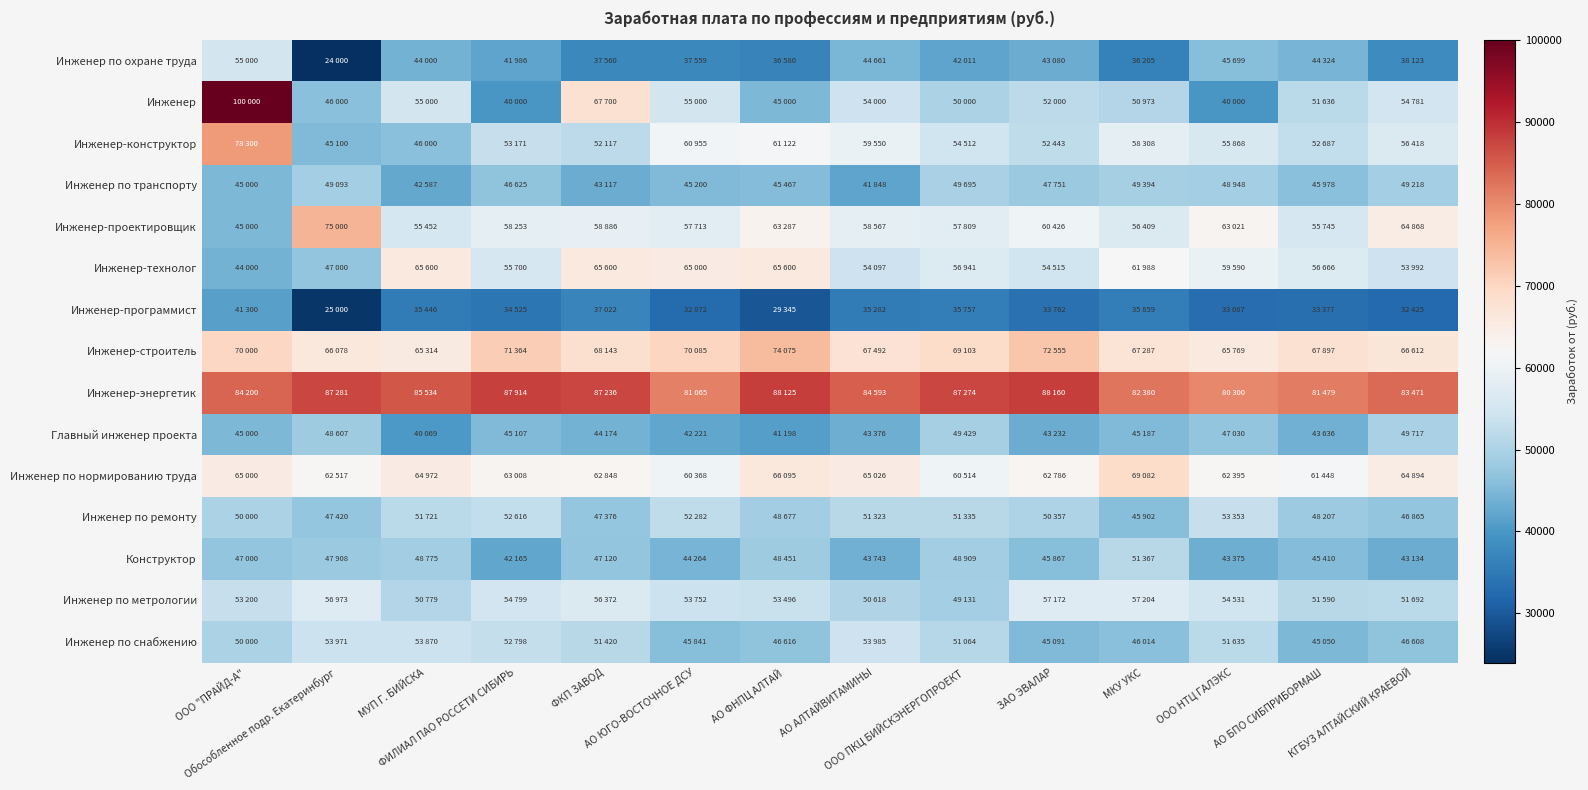

Reading left to right, transcribe all the data shown in this chart.

Инженер по охране труда: ООО "ПРАЙД-А"=55000.0	Обособленное подр. Екатеринбург=24000.0	МУП Г. БИЙСКА=44000.0	ФИЛИАЛ ПАО РОССЕТИ СИБИРЬ=41986.6	ФКП ЗАВОД=37560.2	АО ЮГО-ВОСТОЧНОЕ ДСУ=37559.9	АО ФНПЦ АЛТАЙ=36580.8	АО АЛТАЙВИТАМИНЫ=44661.8	ООО ПКЦ БИЙСКЭНЕРГОПРОЕКТ=42011.2	ЗАО ЭВАЛАР=43080.7	МКУ УКС=36205.8	ООО НТЦ ГАЛЭКС=45699.1	АО БПО СИБПРИБОРМАШ=44324.4	КГБУЗ АЛТАЙСКИЙ КРАЕВОЙ=38123.4
Инженер: ООО "ПРАЙД-А"=100000.0	Обособленное подр. Екатеринбург=46000.0	МУП Г. БИЙСКА=55000.0	ФИЛИАЛ ПАО РОССЕТИ СИБИРЬ=40000.0	ФКП ЗАВОД=67700.0	АО ЮГО-ВОСТОЧНОЕ ДСУ=55000.0	АО ФНПЦ АЛТАЙ=45000.0	АО АЛТАЙВИТАМИНЫ=54000.0	ООО ПКЦ БИЙСКЭНЕРГОПРОЕКТ=50000.0	ЗАО ЭВАЛАР=52000.0	МКУ УКС=50973.0	ООО НТЦ ГАЛЭКС=40000.0	АО БПО СИБПРИБОРМАШ=51636.2	КГБУЗ АЛТАЙСКИЙ КРАЕВОЙ=54781.8
Инженер-конструктор: ООО "ПРАЙД-А"=78300.0	Обособленное подр. Екатеринбург=45100.0	МУП Г. БИЙСКА=46000.0	ФИЛИАЛ ПАО РОССЕТИ СИБИРЬ=53171.9	ФКП ЗАВОД=52117.2	АО ЮГО-ВОСТОЧНОЕ ДСУ=60955.5	АО ФНПЦ АЛТАЙ=61123.0	АО АЛТАЙВИТАМИНЫ=59550.6	ООО ПКЦ БИЙСКЭНЕРГОПРОЕКТ=54512.8	ЗАО ЭВАЛАР=52443.4	МКУ УКС=58309.0	ООО НТЦ ГАЛЭКС=55868.2	АО БПО СИБПРИБОРМАШ=52687.0	КГБУЗ АЛТАЙСКИЙ КРАЕВОЙ=56418.4
Инженер по транспорту: ООО "ПРАЙД-А"=45000.0	Обособленное подр. Екатеринбург=49093.2	МУП Г. БИЙСКА=42587.8	ФИЛИАЛ ПАО РОССЕТИ СИБИРЬ=46625.2	ФКП ЗАВОД=43117.1	АО ЮГО-ВОСТОЧНОЕ ДСУ=45200.7	АО ФНПЦ АЛТАЙ=45467.1	АО АЛТАЙВИТАМИНЫ=41848.5	ООО ПКЦ БИЙСКЭНЕРГОПРОЕКТ=49695.8	ЗАО ЭВАЛАР=47751.3	МКУ УКС=49395.0	ООО НТЦ ГАЛЭКС=48948.3	АО БПО СИБПРИБОРМАШ=45979.0	КГБУЗ АЛТАЙСКИЙ КРАЕВОЙ=49218.7
Инженер-проектировщик: ООО "ПРАЙД-А"=45000.0	Обособленное подр. Екатеринбург=75000.0	МУП Г. БИЙСКА=55452.3	ФИЛИАЛ ПАО РОССЕТИ СИБИРЬ=58253.3	ФКП ЗАВОД=58886.8	АО ЮГО-ВОСТОЧНОЕ ДСУ=57713.5	АО ФНПЦ АЛТАЙ=63287.4	АО АЛТАЙВИТАМИНЫ=58567.5	ООО ПКЦ БИЙСКЭНЕРГОПРОЕКТ=57809.3	ЗАО ЭВАЛАР=60427.0	МКУ УКС=56409.2	ООО НТЦ ГАЛЭКС=63022.0	АО БПО СИБПРИБОРМАШ=55745.5	КГБУЗ АЛТАЙСКИЙ КРАЕВОЙ=64868.9
Инженер-технолог: ООО "ПРАЙД-А"=44000.0	Обособленное подр. Екатеринбург=47000.0	МУП Г. БИЙСКА=65600.0	ФИЛИАЛ ПАО РОССЕТИ СИБИРЬ=55700.0	ФКП ЗАВОД=65600.0	АО ЮГО-ВОСТОЧНОЕ ДСУ=65000.0	АО ФНПЦ АЛТАЙ=65600.0	АО АЛТАЙВИТАМИНЫ=54097.6	ООО ПКЦ БИЙСКЭНЕРГОПРОЕКТ=56941.8	ЗАО ЭВАЛАР=54515.8	МКУ УКС=61988.2	ООО НТЦ ГАЛЭКС=59590.1	АО БПО СИБПРИБОРМАШ=56666.1	КГБУЗ АЛТАЙСКИЙ КРАЕВОЙ=53992.7
Инженер-программист: ООО "ПРАЙД-А"=41300.0	Обособленное подр. Екатеринбург=25000.0	МУП Г. БИЙСКА=35446.1	ФИЛИАЛ ПАО РОССЕТИ СИБИРЬ=34525.6	ФКП ЗАВОД=37022.1	АО ЮГО-ВОСТОЧНОЕ ДСУ=32872.1	АО ФНПЦ АЛТАЙ=29345.9	АО АЛТАЙВИТАМИНЫ=35282.4	ООО ПКЦ БИЙСКЭНЕРГОПРОЕКТ=35757.9	ЗАО ЭВАЛАР=33762.8	МКУ УКС=35859.7	ООО НТЦ ГАЛЭКС=33088.0	АО БПО СИБПРИБОРМАШ=33377.3	КГБУЗ АЛТАЙСКИЙ КРАЕВОЙ=32425.4
Инженер-строитель: ООО "ПРАЙД-А"=70000.0	Обособленное подр. Екатеринбург=66078.9	МУП Г. БИЙСКА=65314.3	ФИЛИАЛ ПАО РОССЕТИ СИБИРЬ=71364.1	ФКП ЗАВОД=68143.6	АО ЮГО-ВОСТОЧНОЕ ДСУ=70085.7	АО ФНПЦ АЛТАЙ=74075.7	АО АЛТАЙВИТАМИНЫ=67492.9	ООО ПКЦ БИЙСКЭНЕРГОПРОЕКТ=69103.8	ЗАО ЭВАЛАР=72555.5	МКУ УКС=67288.0	ООО НТЦ ГАЛЭКС=65769.8	АО БПО СИБПРИБОРМАШ=67897.5	КГБУЗ АЛТАЙСКИЙ КРАЕВОЙ=66612.2
Инженер-энергетик: ООО "ПРАЙД-А"=84200.0	Обособленное подр. Екатеринбург=87281.2	МУП Г. БИЙСКА=85534.0	ФИЛИАЛ ПАО РОССЕТИ СИБИРЬ=87914.6	ФКП ЗАВОД=87236.7	АО ЮГО-ВОСТОЧНОЕ ДСУ=81065.7	АО ФНПЦ АЛТАЙ=88125.6	АО АЛТАЙВИТАМИНЫ=84593.4	ООО ПКЦ БИЙСКЭНЕРГОПРОЕКТ=87274.4	ЗАО ЭВАЛАР=88160.9	МКУ УКС=82380.0	ООО НТЦ ГАЛЭКС=80300.5	АО БПО СИБПРИБОРМАШ=81479.4	КГБУЗ АЛТАЙСКИЙ КРАЕВОЙ=83471.1
Главный инженер проекта: ООО "ПРАЙД-А"=45000.0	Обособленное подр. Екатеринбург=48607.3	МУП Г. БИЙСКА=40069.5	ФИЛИАЛ ПАО РОССЕТИ СИБИРЬ=45107.5	ФКП ЗАВОД=44174.1	АО ЮГО-ВОСТОЧНОЕ ДСУ=42221.1	АО ФНПЦ АЛТАЙ=41198.7	АО АЛТАЙВИТАМИНЫ=43376.2	ООО ПКЦ БИЙСКЭНЕРГОПРОЕКТ=49429.1	ЗАО ЭВАЛАР=43232.0	МКУ УКС=45187.9	ООО НТЦ ГАЛЭКС=47030.2	АО БПО СИБПРИБОРМАШ=43636.3	КГБУЗ АЛТАЙСКИЙ КРАЕВОЙ=49717.8
Инженер по нормированию труда: ООО "ПРАЙД-А"=65000.0	Обособленное подр. Екатеринбург=62517.8	МУП Г. БИЙСКА=64972.5	ФИЛИАЛ ПАО РОССЕТИ СИБИРЬ=63008.8	ФКП ЗАВОД=62848.4	АО ЮГО-ВОСТОЧНОЕ ДСУ=60368.9	АО ФНПЦ АЛТАЙ=66095.6	АО АЛТАЙВИТАМИНЫ=65026.8	ООО ПКЦ БИЙСКЭНЕРГОПРОЕКТ=60514.8	ЗАО ЭВАЛАР=62786.5	МКУ УКС=69082.7	ООО НТЦ ГАЛЭКС=62395.6	АО БПО СИБПРИБОРМАШ=61448.9	КГБУЗ АЛТАЙСКИЙ КРАЕВОЙ=64894.5
Инженер по ремонту: ООО "ПРАЙД-А"=50000.0	Обособленное подр. Екатеринбург=47420.6	МУП Г. БИЙСКА=51721.4	ФИЛИАЛ ПАО РОССЕТИ СИБИРЬ=52616.2	ФКП ЗАВОД=47376.4	АО ЮГО-ВОСТОЧНОЕ ДСУ=52282.2	АО ФНПЦ АЛТАЙ=48677.8	АО АЛТАЙВИТАМИНЫ=51323.1	ООО ПКЦ БИЙСКЭНЕРГОПРОЕКТ=51335.3	ЗАО ЭВАЛАР=50357.7	МКУ УКС=45902.9	ООО НТЦ ГАЛЭКС=53353.0	АО БПО СИБПРИБОРМАШ=48207.8	КГБУЗ АЛТАЙСКИЙ КРАЕВОЙ=46865.2
Конструктор: ООО "ПРАЙД-А"=47000.0	Обособленное подр. Екатеринбург=47908.9	МУП Г. БИЙСКА=48775.6	ФИЛИАЛ ПАО РОССЕТИ СИБИРЬ=42165.9	ФКП ЗАВОД=47120.9	АО ЮГО-ВОСТОЧНОЕ ДСУ=44265.0	АО ФНПЦ АЛТАЙ=48451.7	АО АЛТАЙВИТАМИНЫ=43743.7	ООО ПКЦ БИЙСКЭНЕРГОПРОЕКТ=48909.4	ЗАО ЭВАЛАР=45867.4	МКУ УКС=51367.3	ООО НТЦ ГАЛЭКС=43375.2	АО БПО СИБПРИБОРМАШ=45410.7	КГБУЗ АЛТАЙСКИЙ КРАЕВОЙ=43134.7
Инженер по метрологии: ООО "ПРАЙД-А"=53200.0	Обособленное подр. Екатеринбург=56973.4	МУП Г. БИЙСКА=50779.4	ФИЛИАЛ ПАО РОССЕТИ СИБИРЬ=54799.8	ФКП ЗАВОД=56372.2	АО ЮГО-ВОСТОЧНОЕ ДСУ=53752.0	АО ФНПЦ АЛТАЙ=53496.5	АО АЛТАЙВИТАМИНЫ=50618.5	ООО ПКЦ БИЙСКЭНЕРГОПРОЕКТ=49131.0	ЗАО ЭВАЛАР=57172.2	МКУ УКС=57204.2	ООО НТЦ ГАЛЭКС=54531.0	АО БПО СИБПРИБОРМАШ=51590.3	КГБУЗ АЛТАЙСКИЙ КРАЕВОЙ=51692.1
Инженер по снабжению: ООО "ПРАЙД-А"=50000.0	Обособленное подр. Екатеринбург=53971.1	МУП Г. БИЙСКА=53870.9	ФИЛИАЛ ПАО РОССЕТИ СИБИРЬ=52798.8	ФКП ЗАВОД=51420.3	АО ЮГО-ВОСТОЧНОЕ ДСУ=45841.4	АО ФНПЦ АЛТАЙ=46616.3	АО АЛТАЙВИТАМИНЫ=53985.5	ООО ПКЦ БИЙСКЭНЕРГОПРОЕКТ=51064.3	ЗАО ЭВАЛАР=45092.0	МКУ УКС=46014.7	ООО НТЦ ГАЛЭКС=51635.0	АО БПО СИБПРИБОРМАШ=45050.6	КГБУЗ АЛТАЙСКИЙ КРАЕВОЙ=46608.1